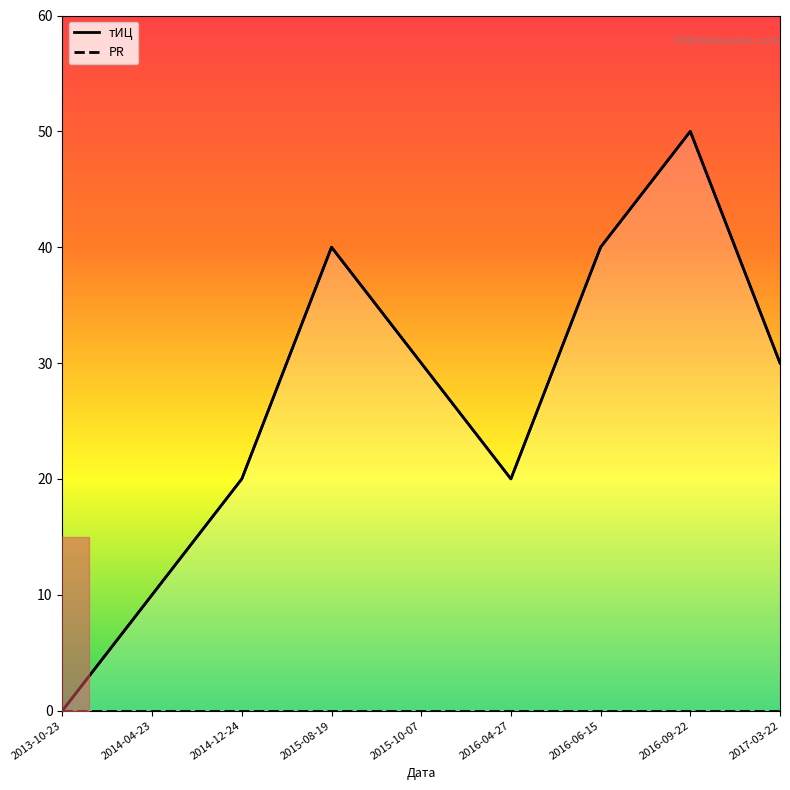

Does the chart display data point markers on the line(s)?

No